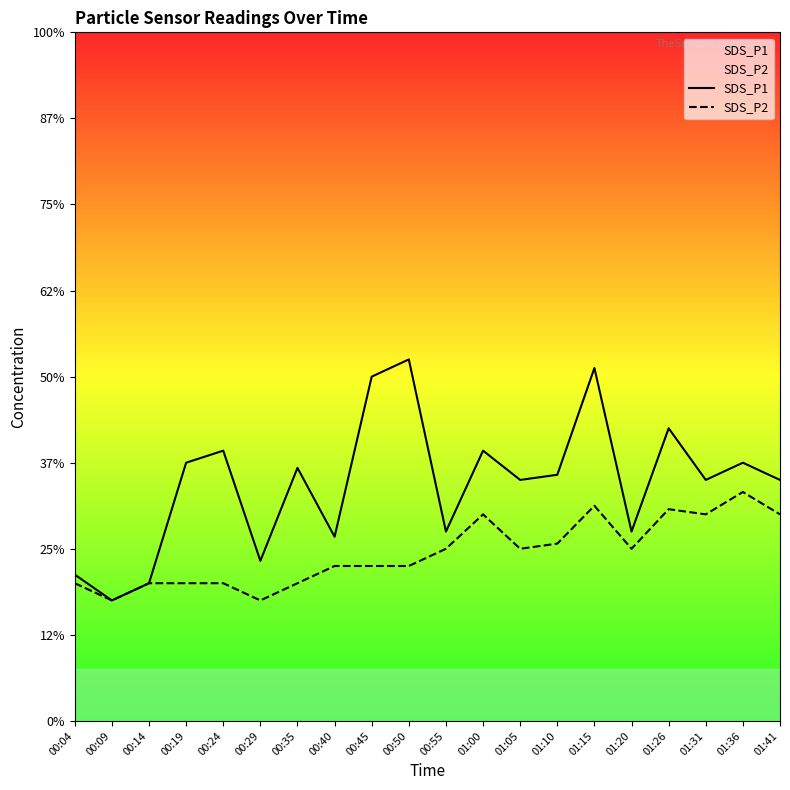

Reading left to right, extract all data points from this chart.

SDS_P1: 0.8	0.7	0.8	1.5	1.6	0.9	1.5	1.1	2.0	2.1	1.1	1.6	1.4	1.4	2.0	1.1	1.7	1.4	1.5	1.4
SDS_P2: 0.8	0.7	0.8	0.8	0.8	0.7	0.8	0.9	0.9	0.9	1.0	1.2	1.0	1.0	1.2	1.0	1.2	1.2	1.3	1.2